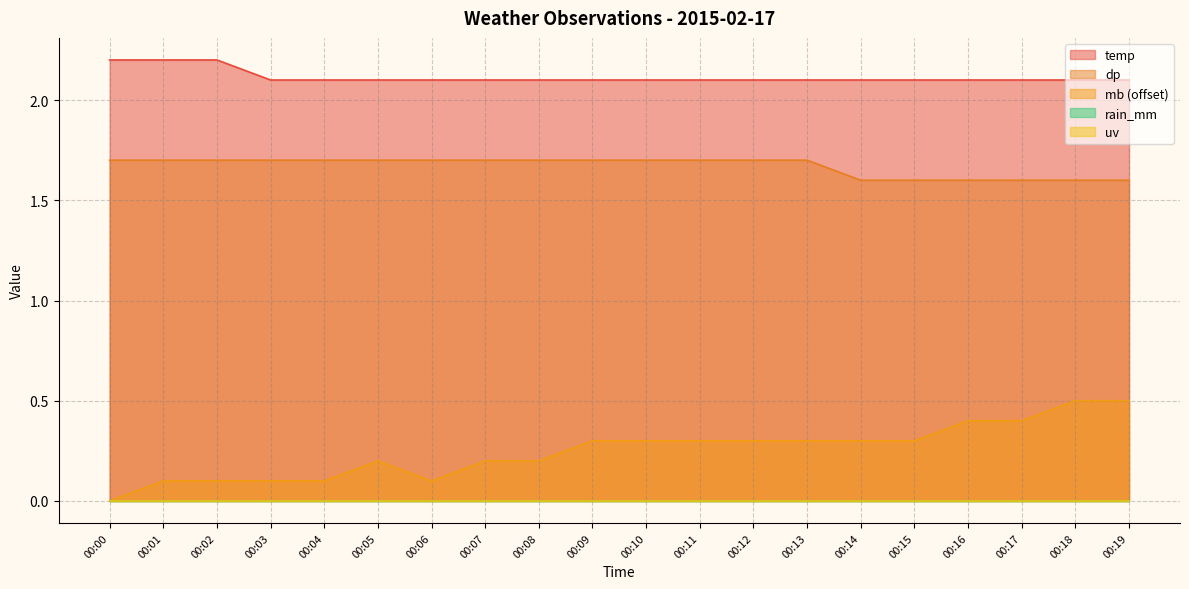

What is the spread (max minus min) of values at 00:16?

1.7